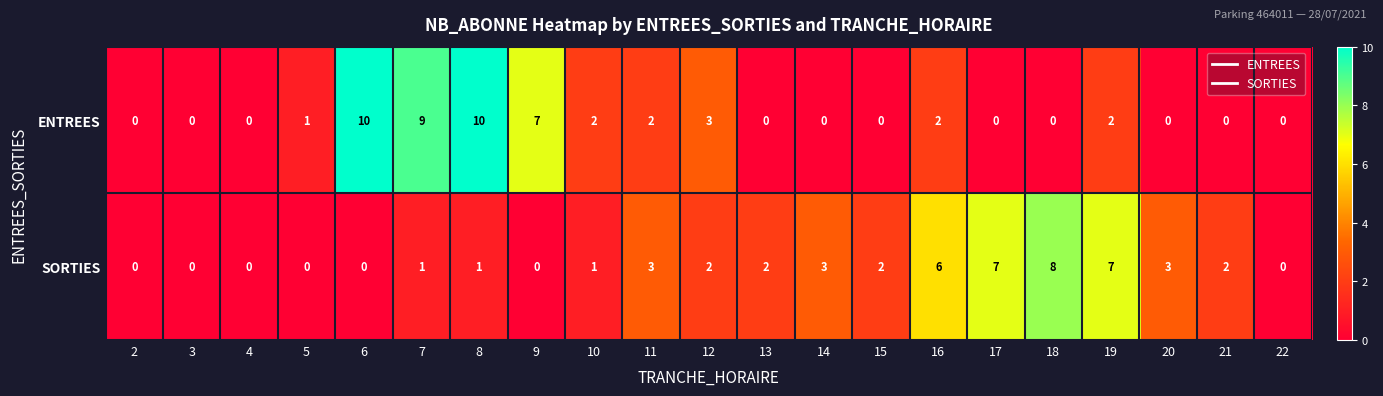

How many values in the ENTREES series exceed 0?

10